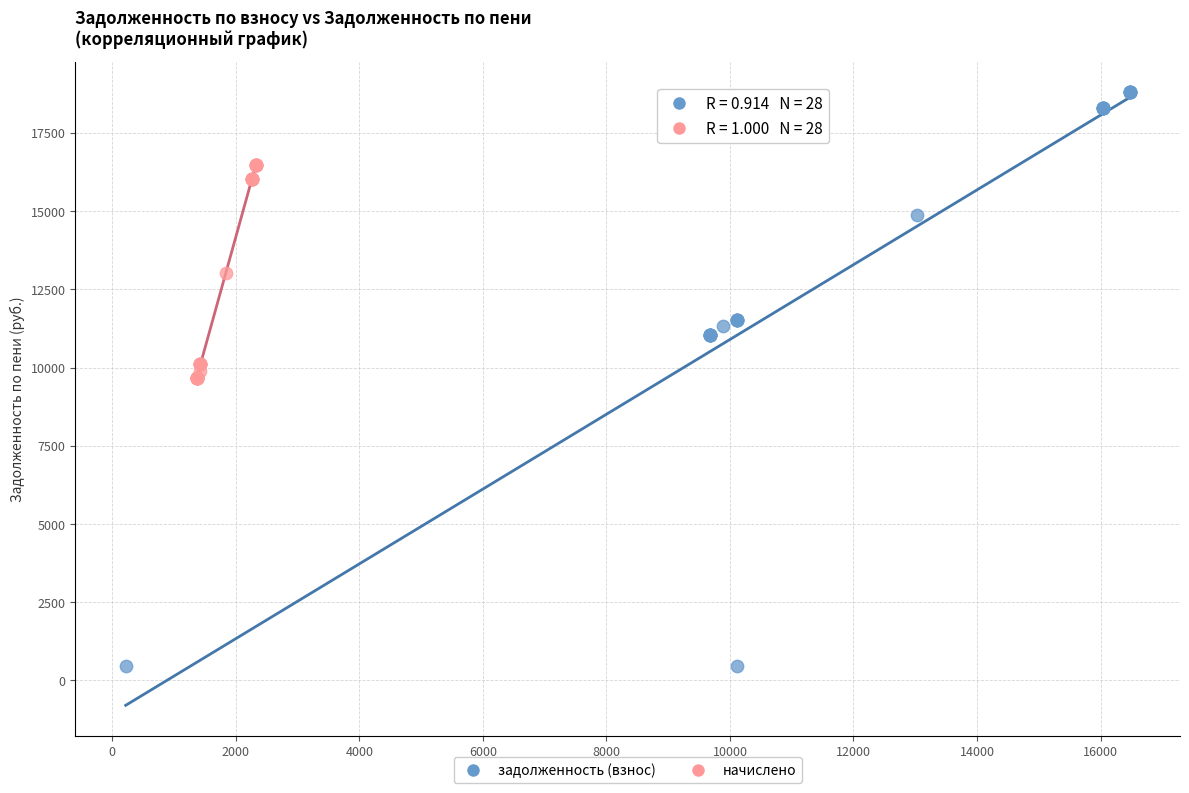

Which series reaches the minimum Y coordinate?

задолженность (взнос)